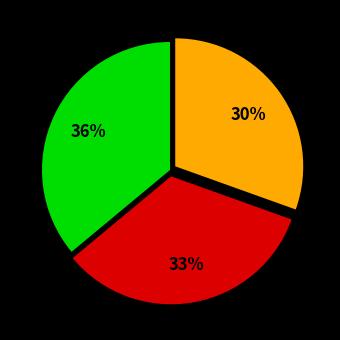

To the nearest percent, what is the average slice percentage?

33%